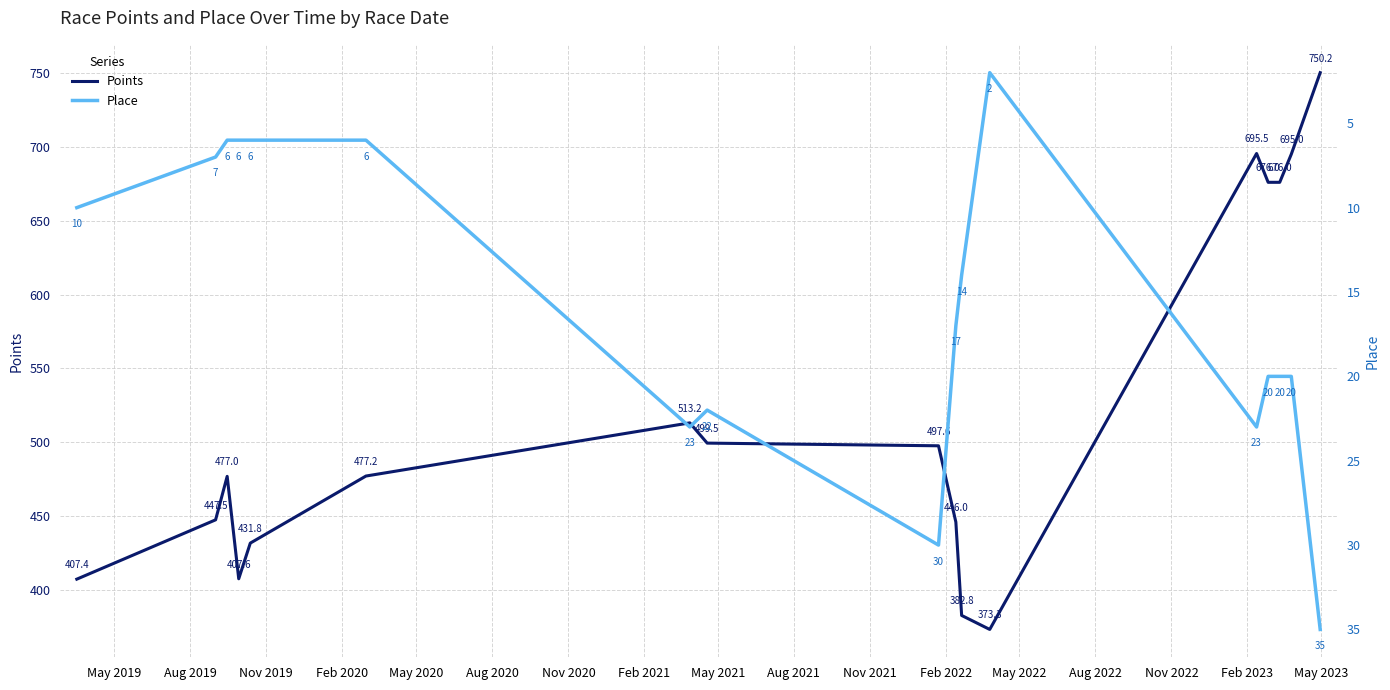

What is the minimum value for Points?

373.3